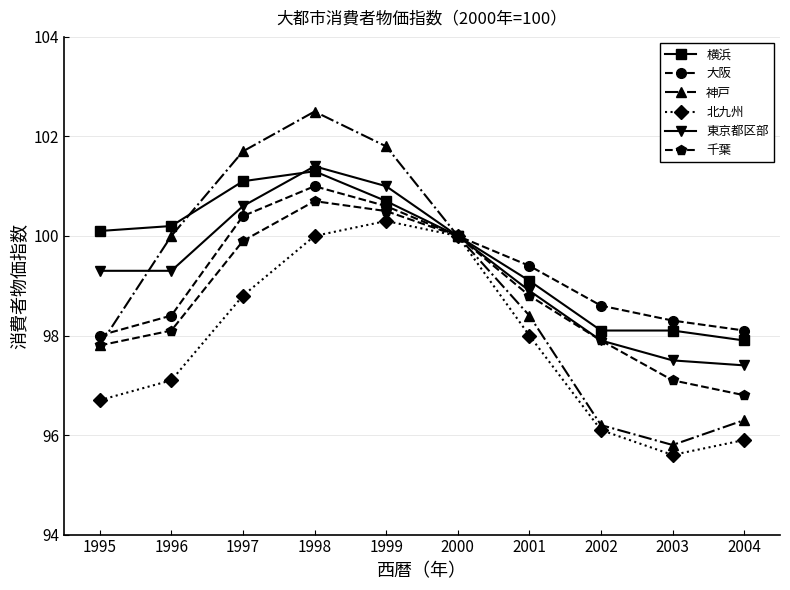

What are all the series names shown in the legend?

横浜, 大阪, 神戸, 北九州, 東京都区部, 千葉